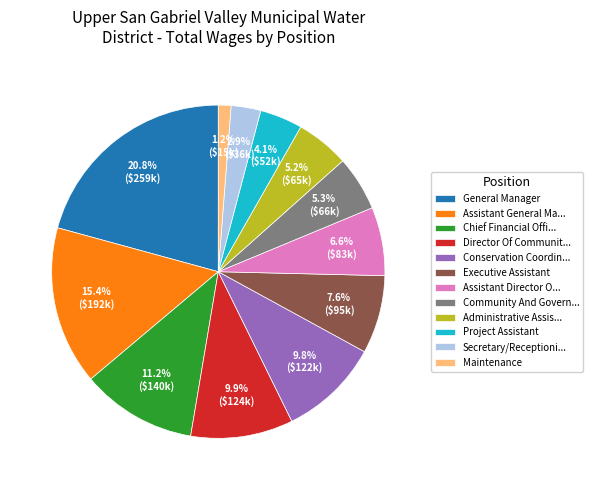

Approximately how many times larger is the value at Conservation Coordin... compared to Assistant Director O...?

1.5